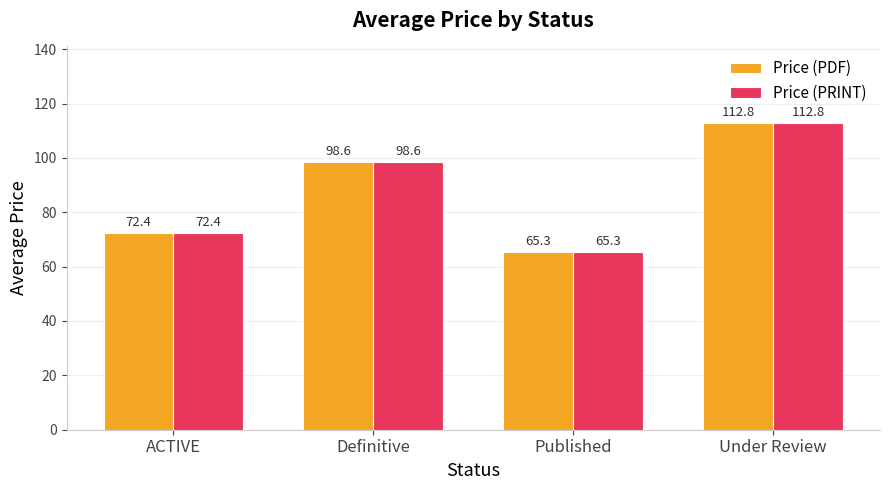

What value does the Price (PRINT) series have at Published?

65.3